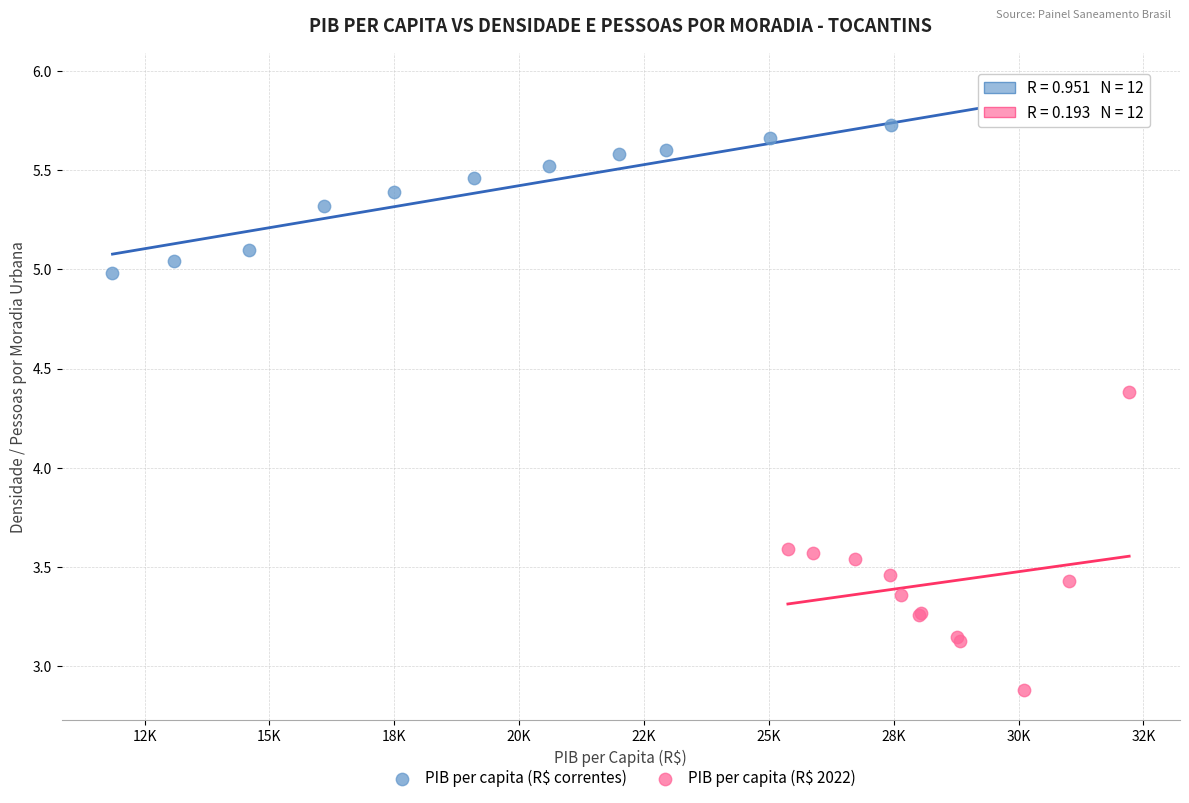

Which series has the widest spread of Y values?

PIB per capita (R$ 2022)